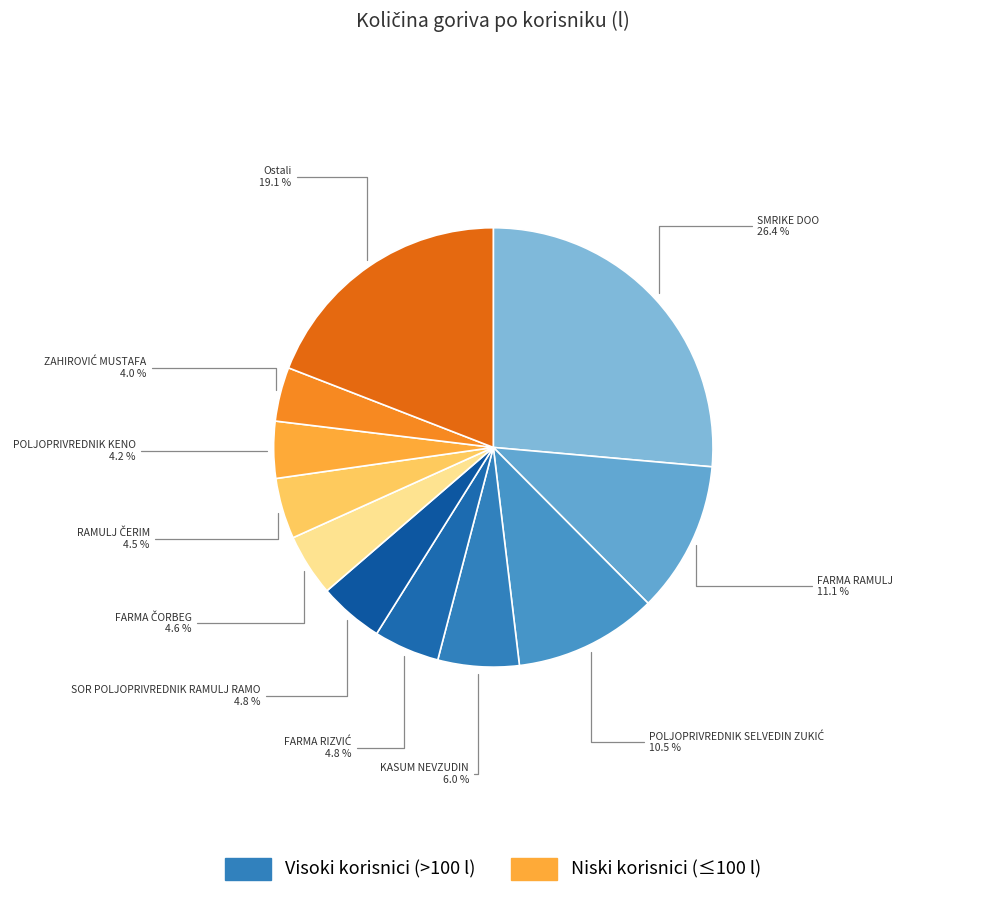

How many segments does this pie chart have?

11